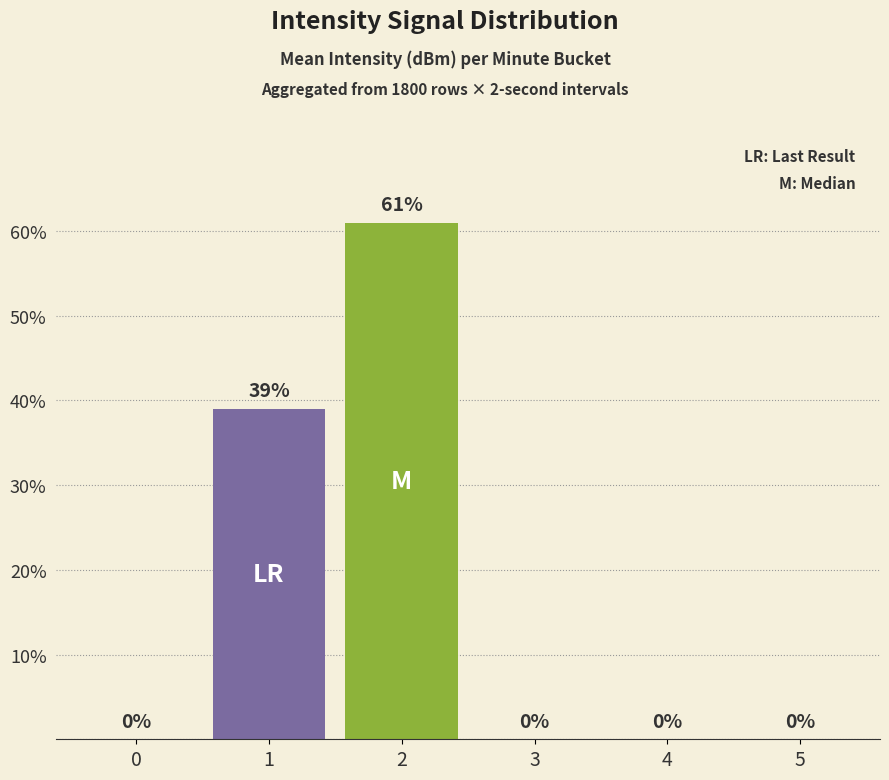

Reading left to right, list all the values displayed in this chart.

0=0	1=39	2=61	3=0	4=0	5=0